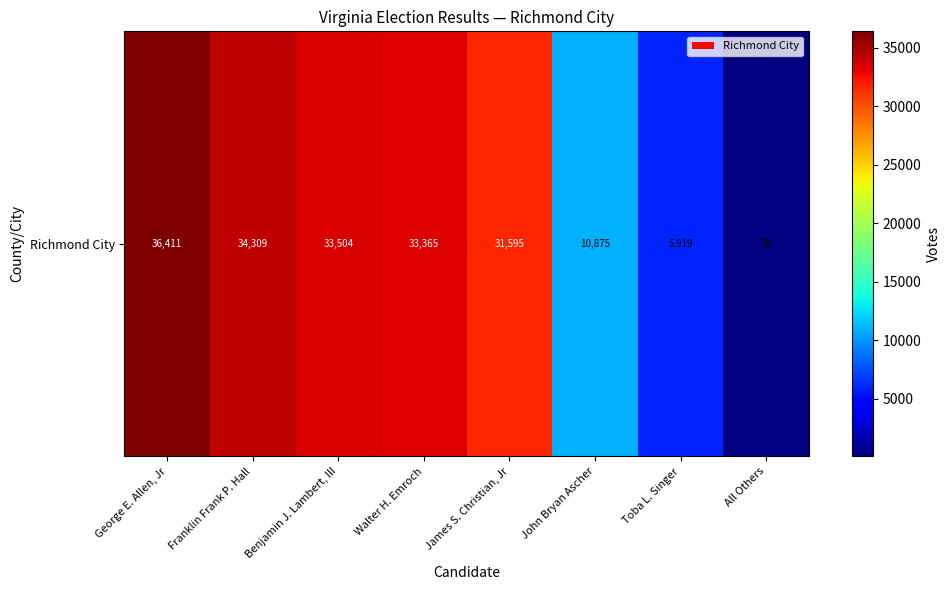

Which category has the highest value across all series?

George E. Allen, Jr